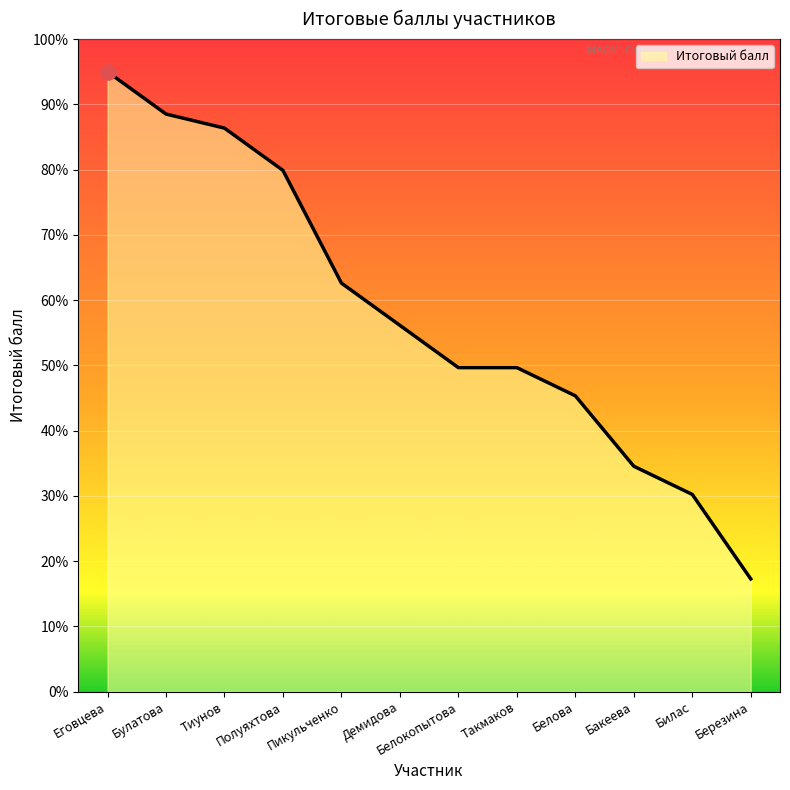

What is the ratio of the value at Тиунов to the value at Бакеева?

2.5